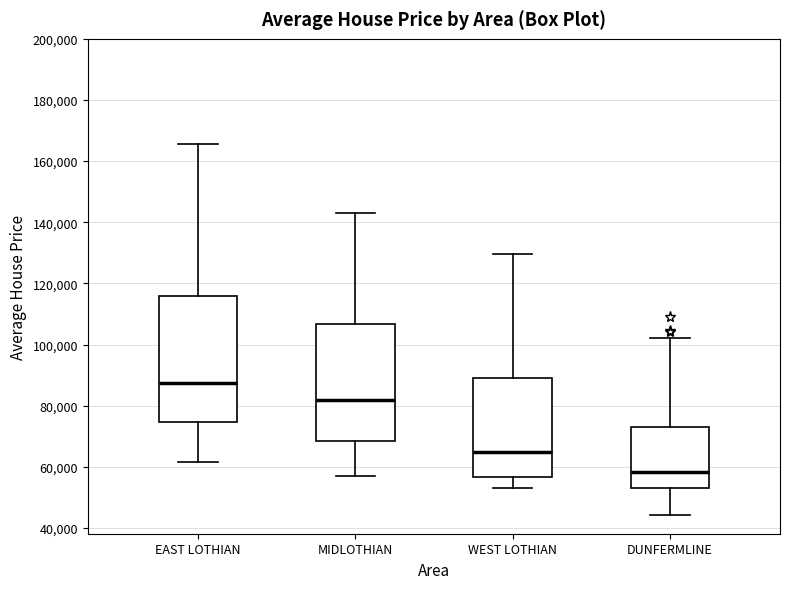

Reading left to right, read every box against the y-axis: the position of its median line, the range the box covers, and the ends of its whiskers. The values are not printed on the chart, so give them approximately, as read against the axis.

EAST LOTHIAN: median 88000, box 74000 to 116000, whiskers 62000 to 166000
MIDLOTHIAN: median 82000, box 68000 to 106000, whiskers 56000 to 142000
WEST LOTHIAN: median 64000, box 56000 to 90000, whiskers 54000 to 130000
DUNFERMLINE: median 58000, box 54000 to 74000, whiskers 44000 to 102000